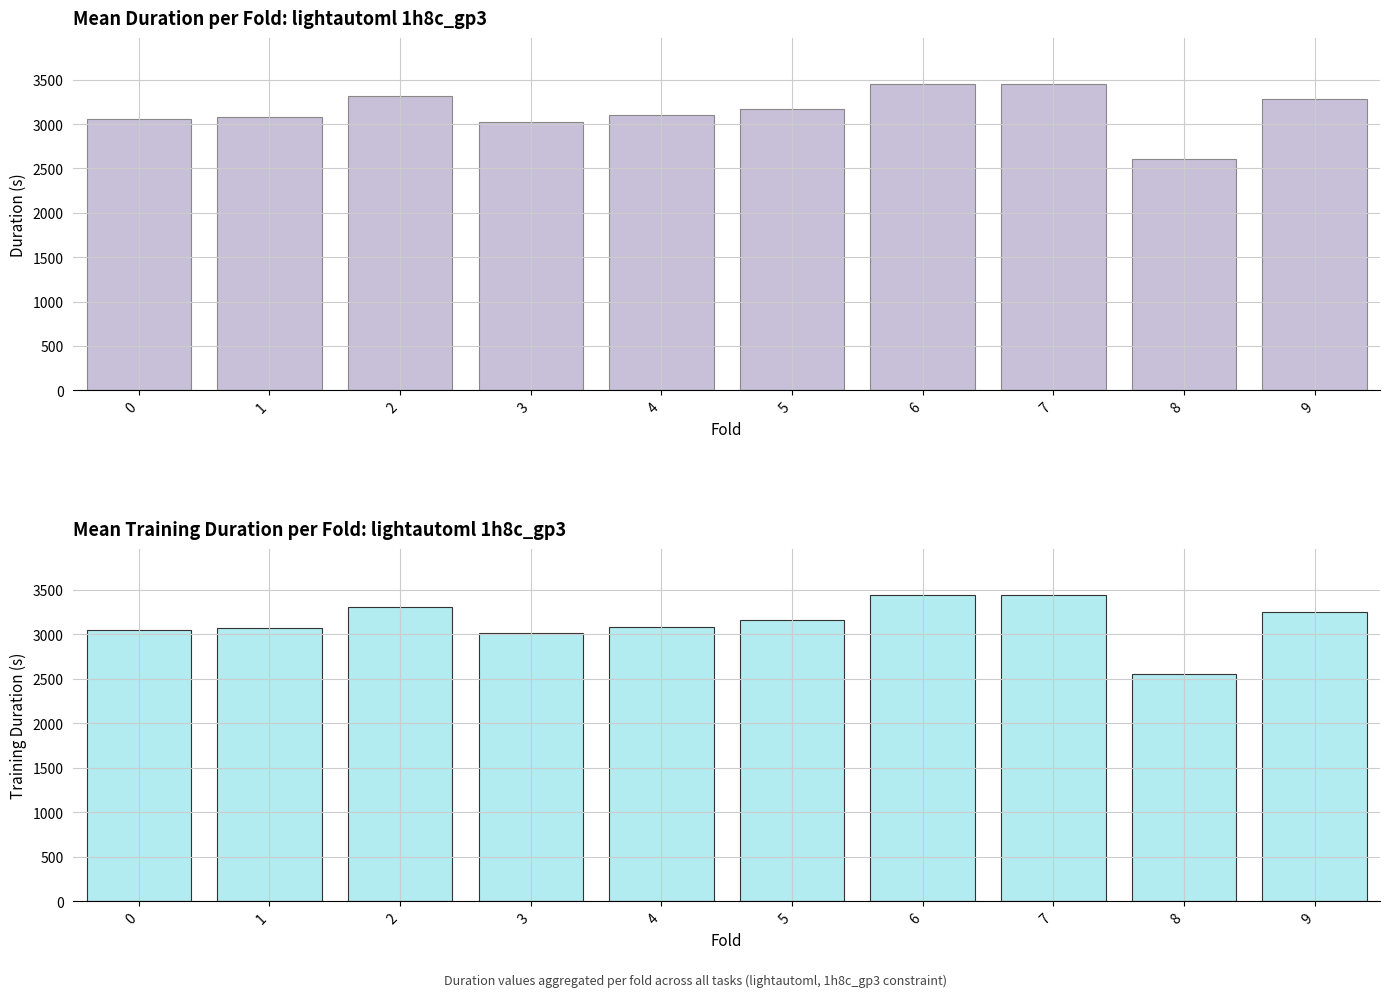

Is the value of mean_duration at 7 greater than the value of mean_training_duration at 5?

Yes